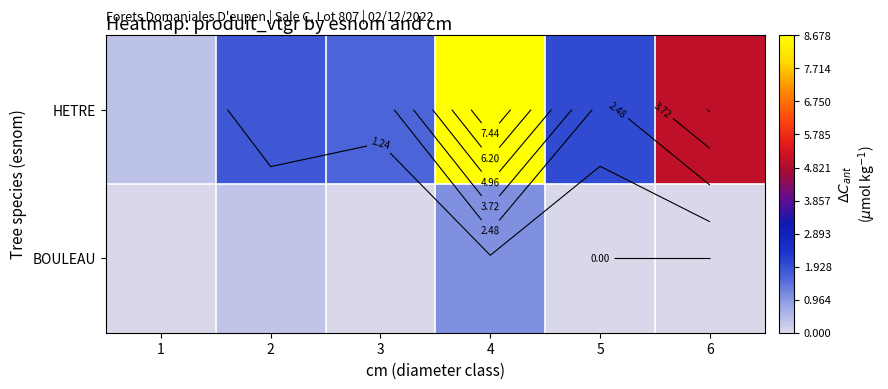

True or false: BOULEAU has a value of -0.7 at 5.

False